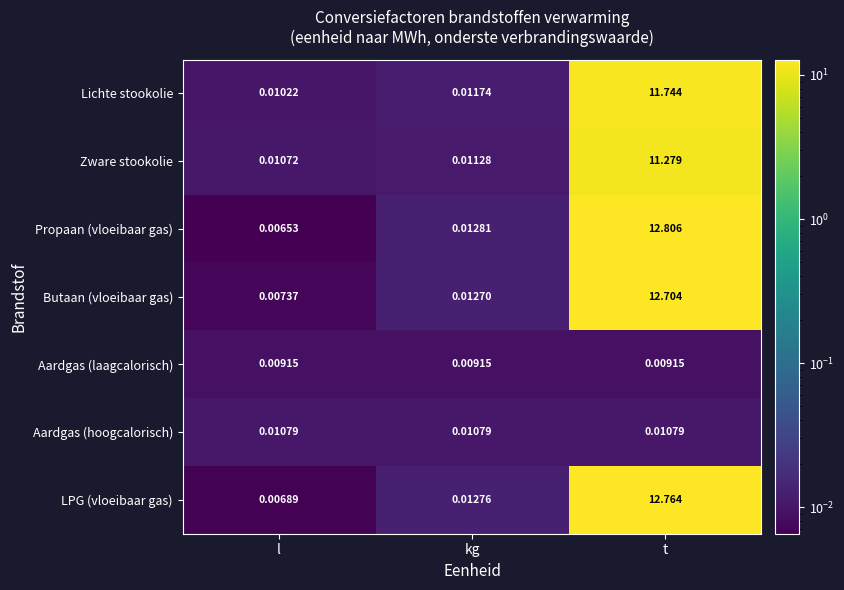

List the labels in order of Butaan (vloeibaar gas) value, largest first.

t, kg, l